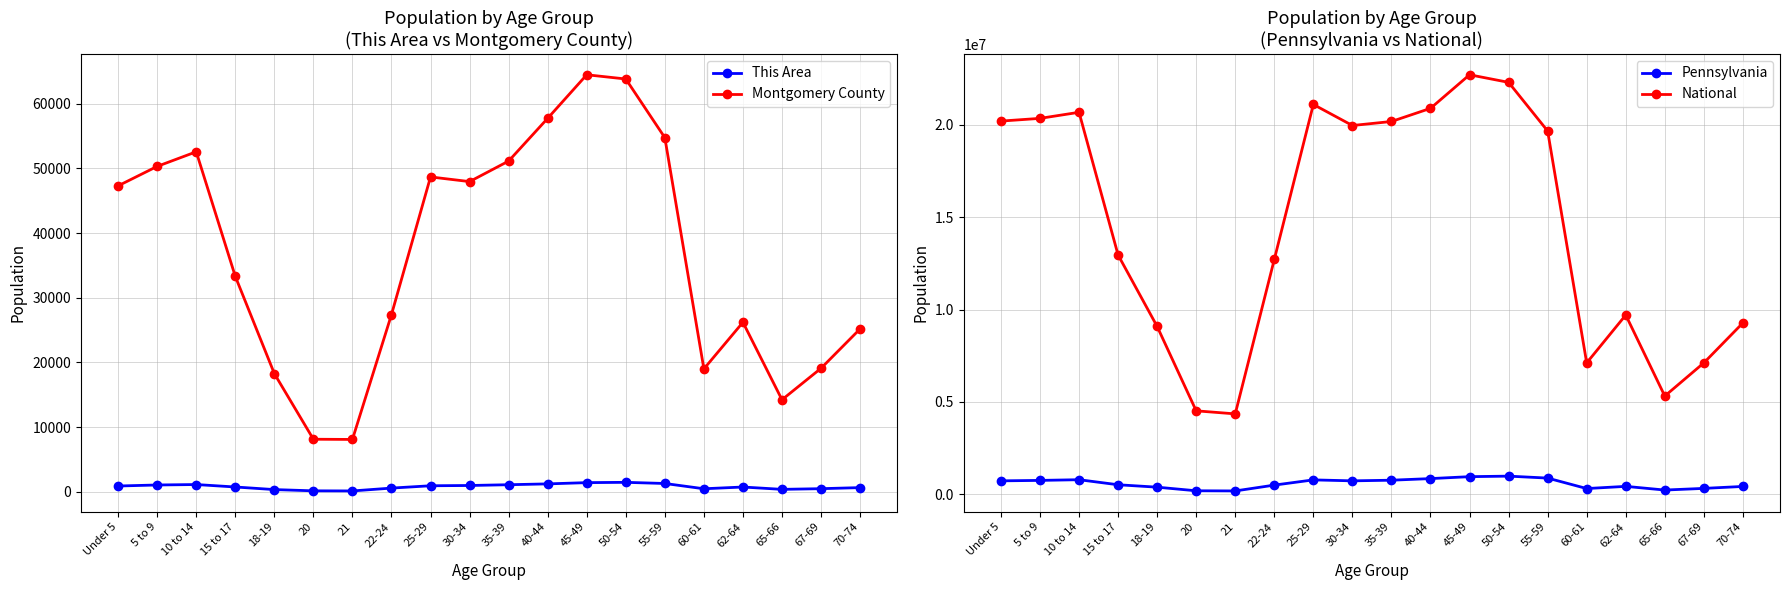

Read the National value at 18-19.

9086089